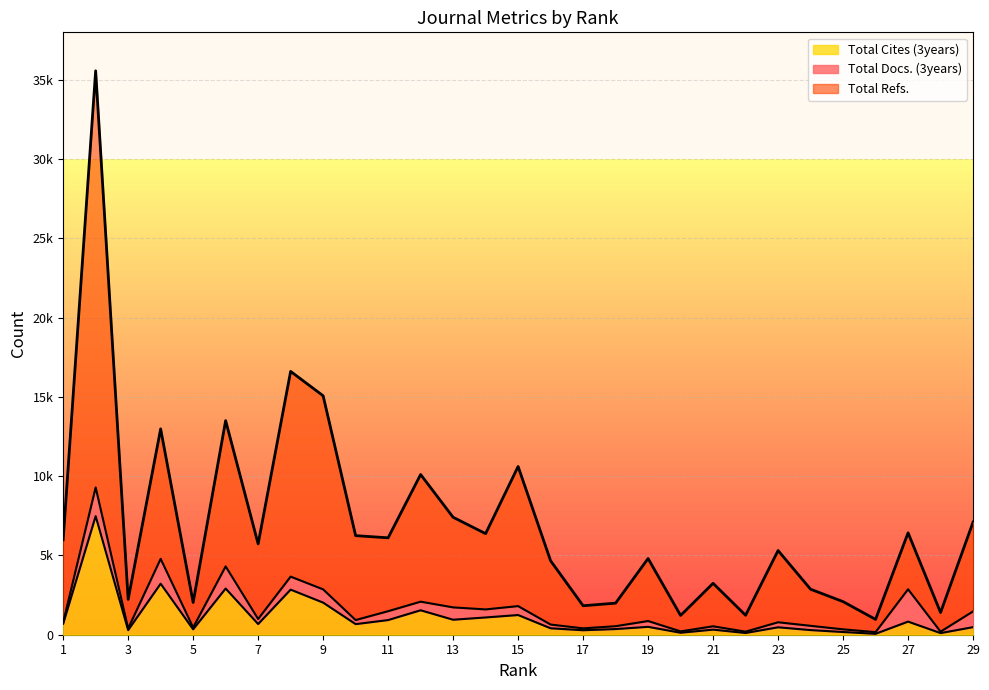

What is the sum of the Total Refs. values at 24 and 12?

12977